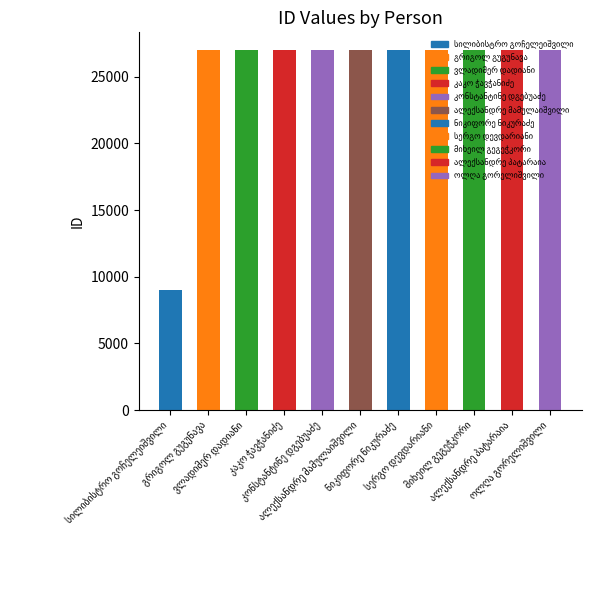

What is the maximum value shown in the chart?

26983